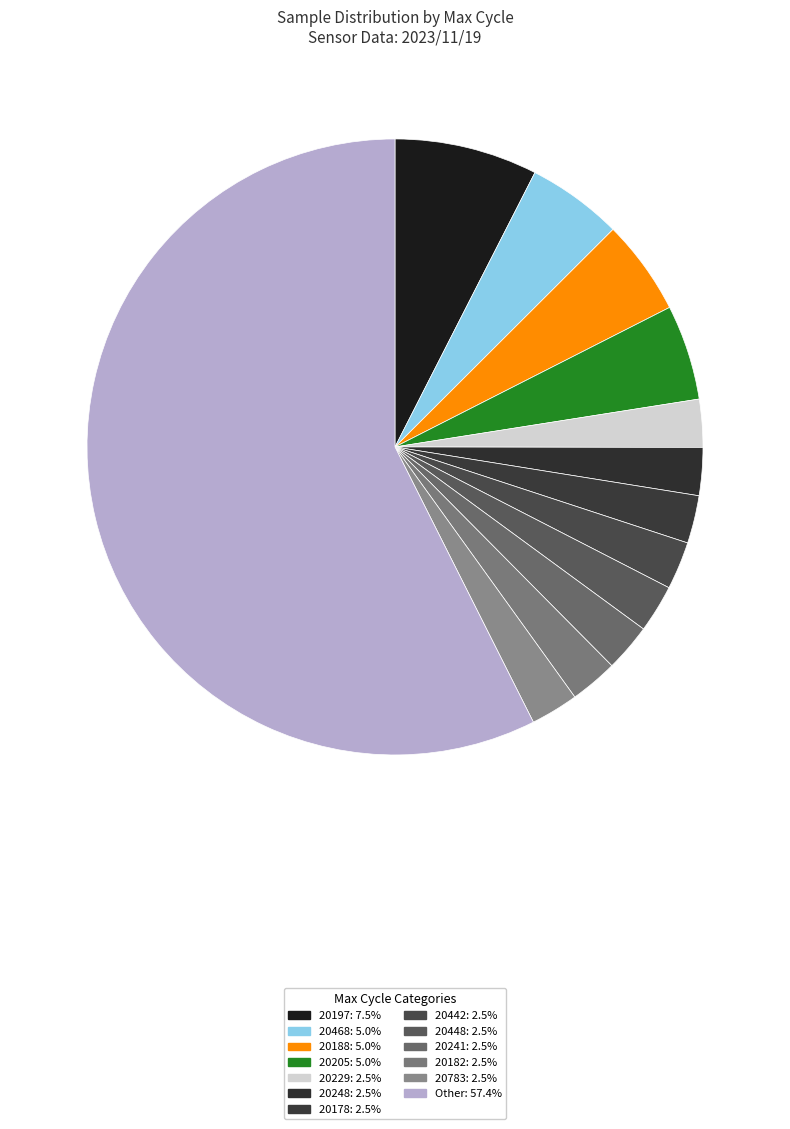

How many segments does this pie chart have?

13